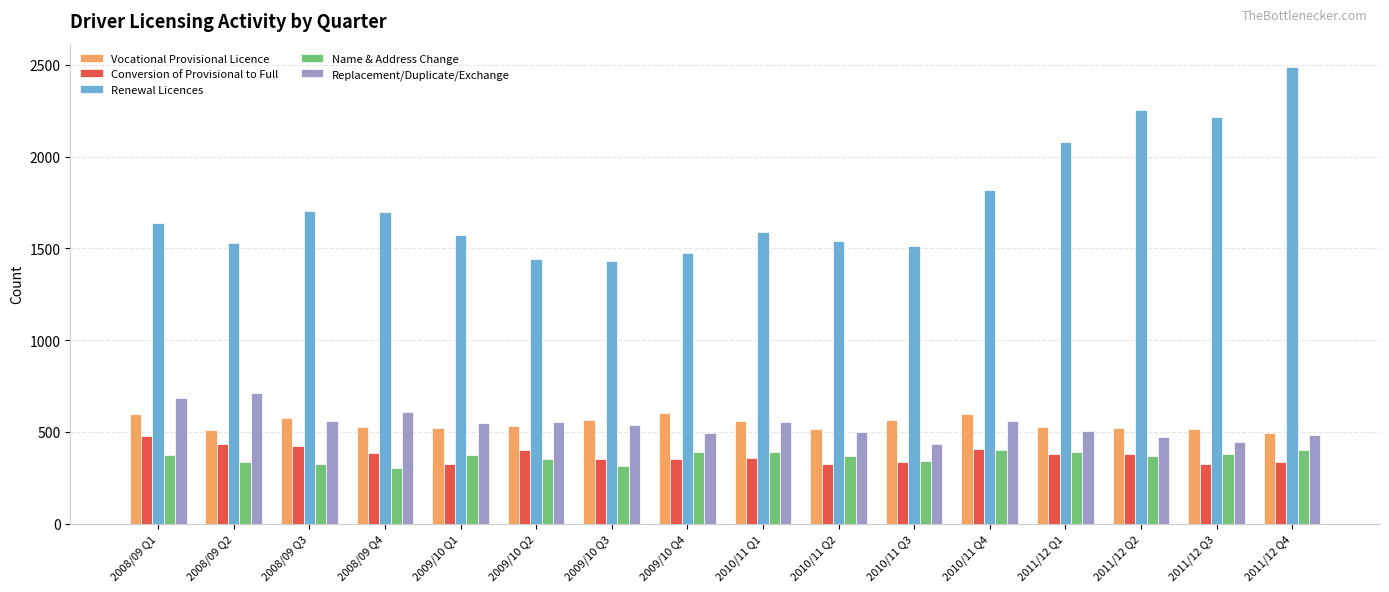

What is the difference between the Conversion of Provisional to Full values at 2010/11 Q2 and 2009/10 Q4?

25